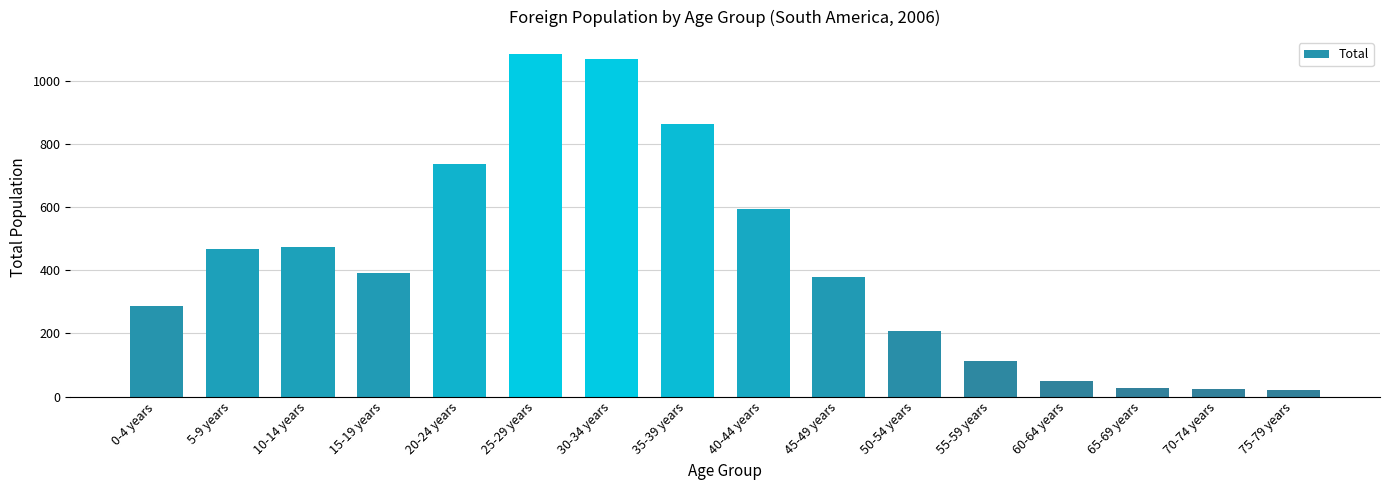

The chart shows a value of 197 at 0-4 years. True or false?

False